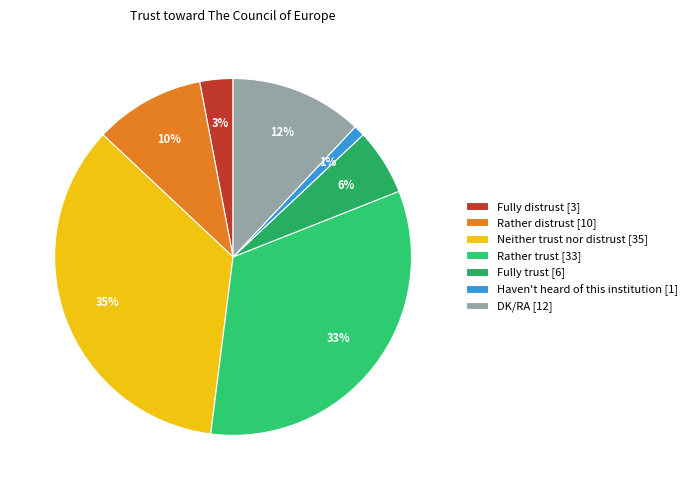

How many slices are in this pie chart?

7